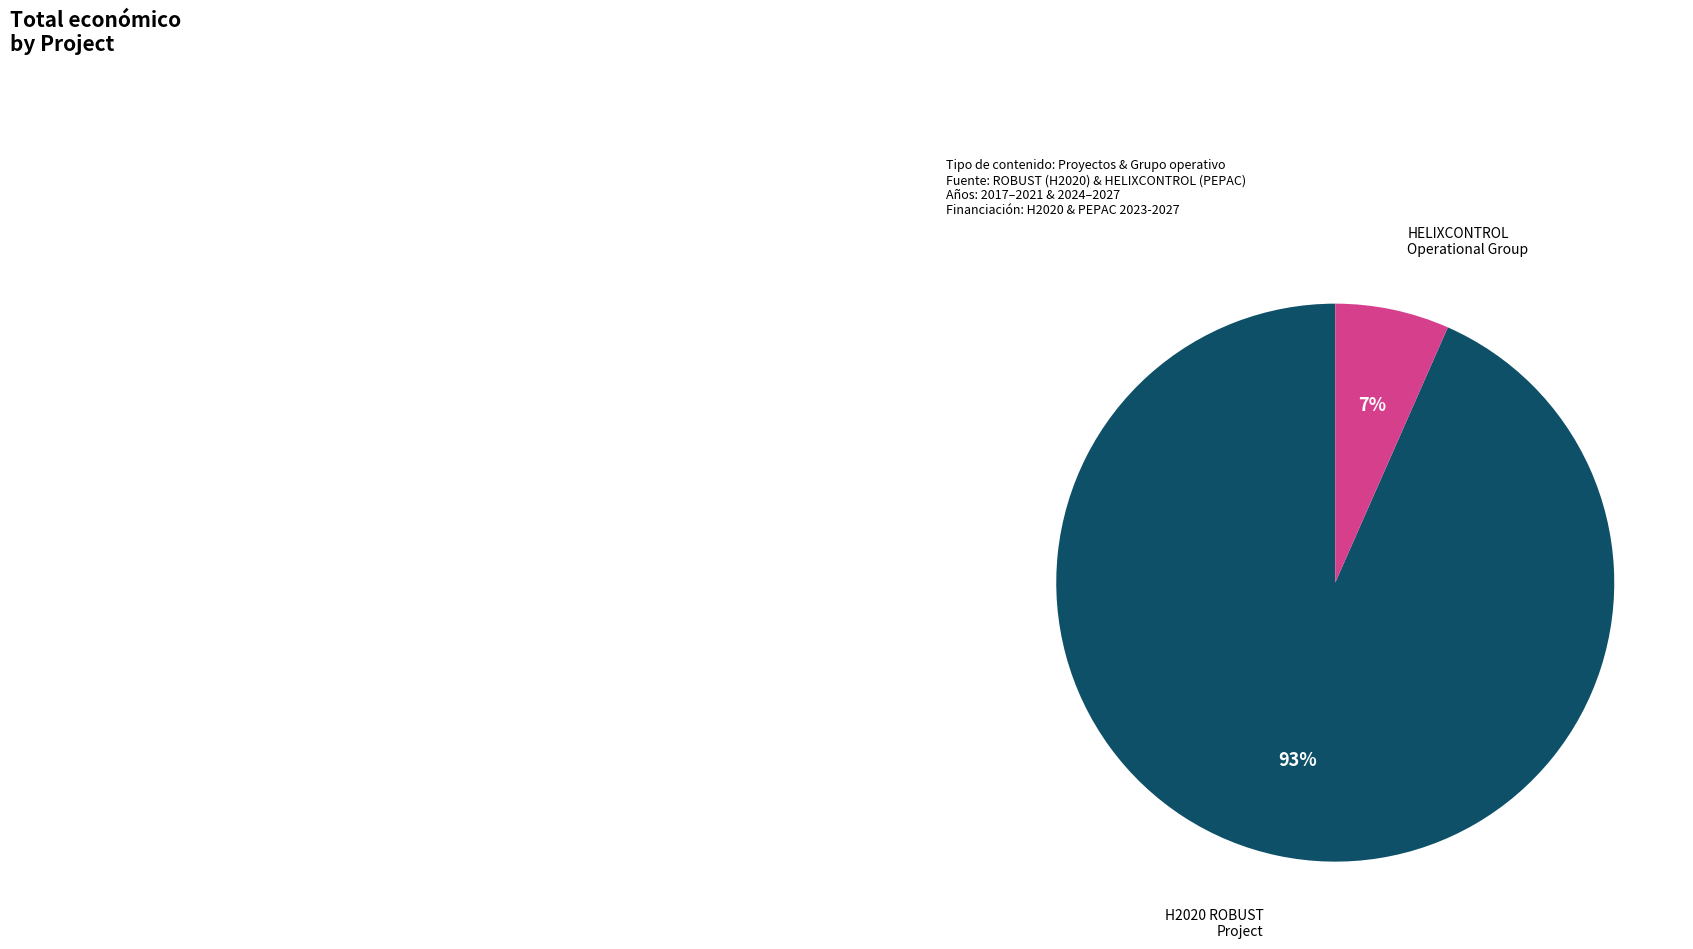

Is there any slice that represents more than half of the pie?

Yes